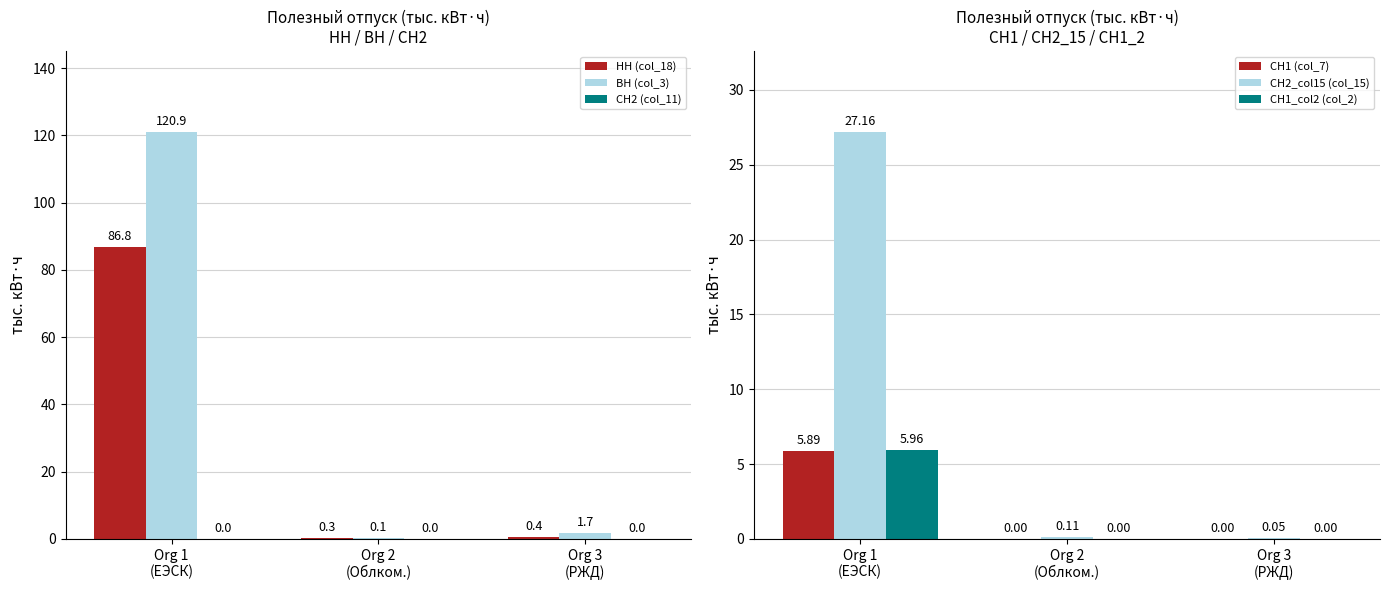

Which series has the widest spread of values?

ВН (col_3)